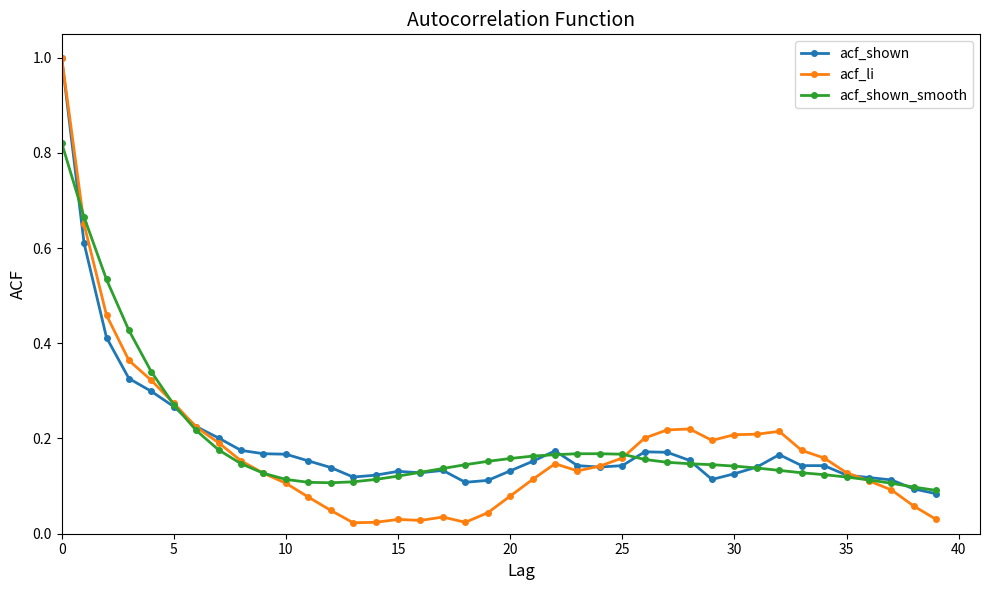

Which series has the largest range (max minus min)?

acf_li